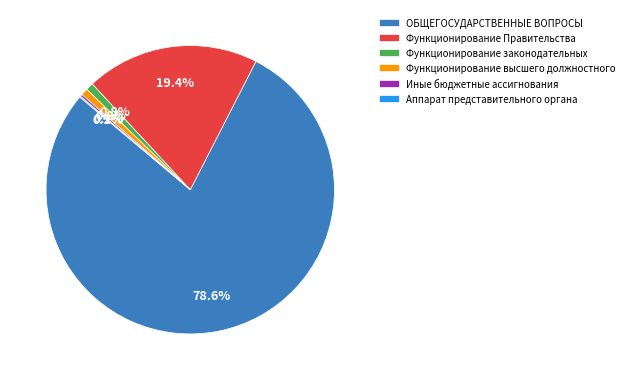

Does Функционирование законодательных represent more than half of the total?

No